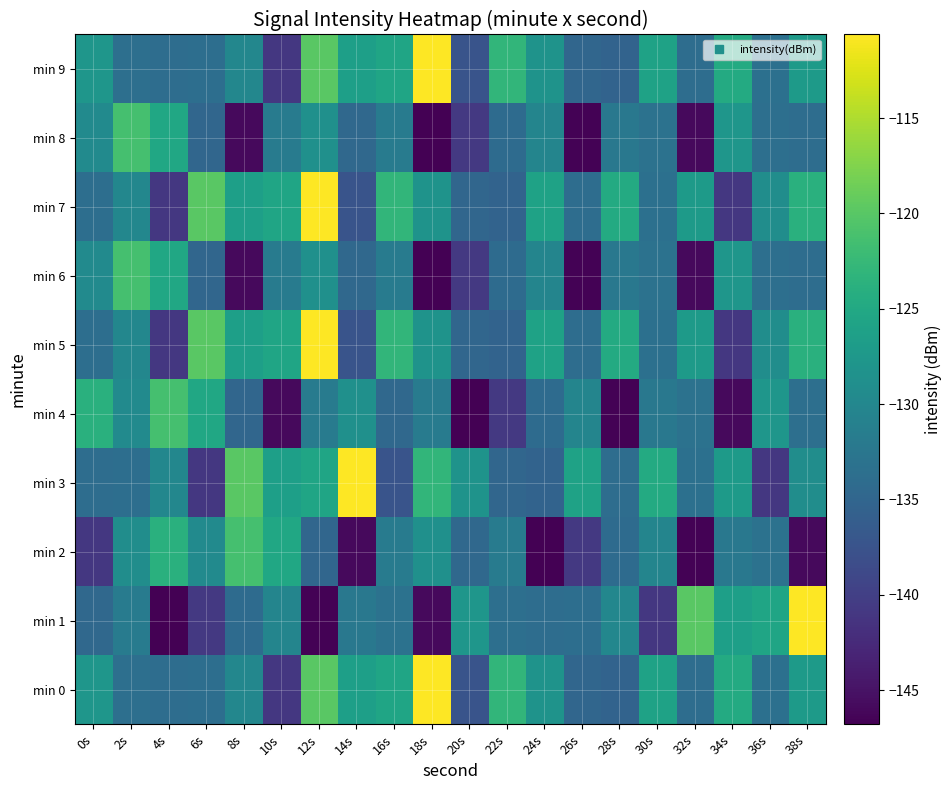

Reading left to right, extract all data points from this chart.

min 0: 0s=-127.8	2s=-133.6	4s=-133.8	6s=-133.7	8s=-130.1	10s=-141.0	12s=-119.9	14s=-126.4	16s=-125.5	18s=-110.6	20s=-137.4	22s=-123.0	24s=-128.2	26s=-134.9	28s=-135.3	30s=-126.0	32s=-133.9	34s=-124.7	36s=-133.5	38s=-127.1
min 1: 0s=-134.5	2s=-131.8	4s=-146.8	6s=-140.7	8s=-134.1	10s=-130.4	12s=-146.6	14s=-132.3	16s=-133.1	18s=-145.9	20s=-127.8	22s=-133.6	24s=-133.8	26s=-133.7	28s=-130.1	30s=-141.0	32s=-119.9	34s=-126.4	36s=-125.5	38s=-110.6
min 2: 0s=-140.9	2s=-129.1	4s=-123.9	6s=-129.5	8s=-121.2	10s=-125.2	12s=-134.9	14s=-145.8	16s=-131.8	18s=-128.7	20s=-134.5	22s=-131.8	24s=-146.8	26s=-140.7	28s=-134.1	30s=-130.4	32s=-146.6	34s=-132.3	36s=-133.1	38s=-145.9
min 3: 0s=-133.8	2s=-133.7	4s=-130.1	6s=-141.0	8s=-119.9	10s=-126.4	12s=-125.5	14s=-110.6	16s=-137.4	18s=-123.0	20s=-128.2	22s=-134.9	24s=-135.3	26s=-126.0	28s=-133.9	30s=-124.7	32s=-133.5	34s=-127.1	36s=-140.9	38s=-129.1
min 4: 0s=-123.9	2s=-129.5	4s=-121.2	6s=-125.2	8s=-134.9	10s=-145.8	12s=-131.8	14s=-128.7	16s=-134.5	18s=-131.8	20s=-146.8	22s=-140.7	24s=-134.1	26s=-130.4	28s=-146.6	30s=-132.3	32s=-133.1	34s=-145.9	36s=-127.8	38s=-133.6
min 5: 0s=-133.7	2s=-130.1	4s=-141.0	6s=-119.9	8s=-126.4	10s=-125.5	12s=-110.6	14s=-137.4	16s=-123.0	18s=-128.2	20s=-134.9	22s=-135.3	24s=-126.0	26s=-133.9	28s=-124.7	30s=-133.5	32s=-127.1	34s=-140.9	36s=-129.1	38s=-123.9
min 6: 0s=-129.5	2s=-121.2	4s=-125.2	6s=-134.9	8s=-145.8	10s=-131.8	12s=-128.7	14s=-134.5	16s=-131.8	18s=-146.8	20s=-140.7	22s=-134.1	24s=-130.4	26s=-146.6	28s=-132.3	30s=-133.1	32s=-145.9	34s=-127.8	36s=-133.6	38s=-133.8
min 7: 0s=-133.7	2s=-130.1	4s=-141.0	6s=-119.9	8s=-126.4	10s=-125.5	12s=-110.6	14s=-137.4	16s=-123.0	18s=-128.2	20s=-134.9	22s=-135.3	24s=-126.0	26s=-133.9	28s=-124.7	30s=-133.5	32s=-127.1	34s=-140.9	36s=-129.1	38s=-123.9
min 8: 0s=-129.5	2s=-121.2	4s=-125.2	6s=-134.9	8s=-145.8	10s=-131.8	12s=-128.7	14s=-134.5	16s=-131.8	18s=-146.8	20s=-140.7	22s=-134.1	24s=-130.4	26s=-146.6	28s=-132.3	30s=-133.1	32s=-145.9	34s=-127.8	36s=-133.6	38s=-133.8
min 9: 0s=-127.8	2s=-133.6	4s=-133.8	6s=-133.7	8s=-130.1	10s=-141.0	12s=-119.9	14s=-126.4	16s=-125.5	18s=-110.6	20s=-137.4	22s=-123.0	24s=-128.2	26s=-134.9	28s=-135.3	30s=-126.0	32s=-133.9	34s=-124.7	36s=-133.5	38s=-127.1